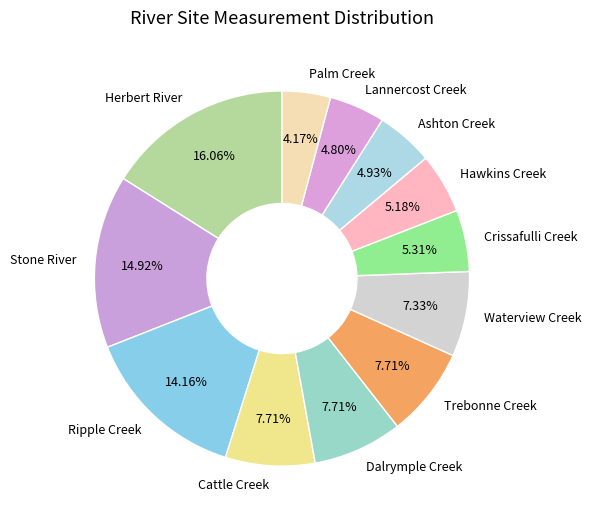

To the nearest percent, what is the average slice percentage?

8%